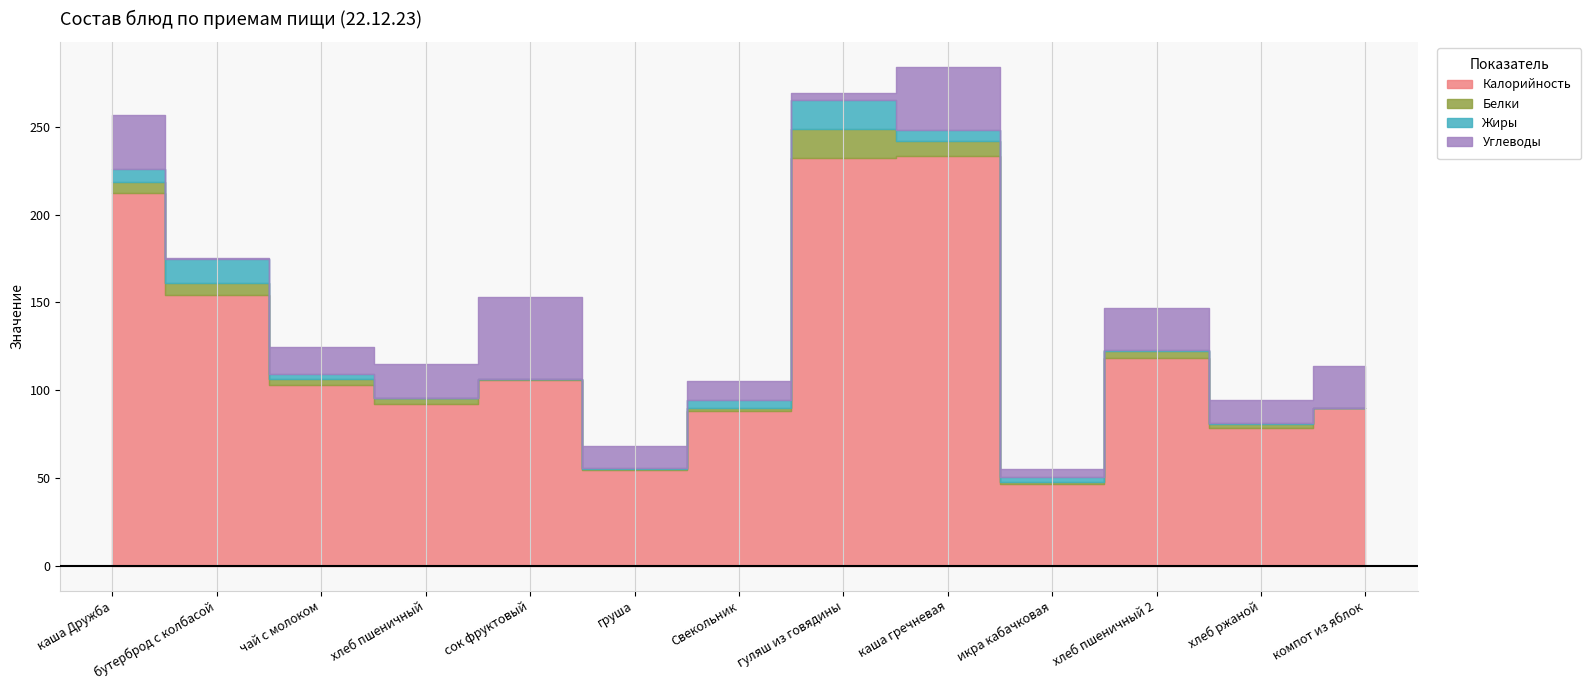

What is the label of the 3rd point from the left?

чай с молоком